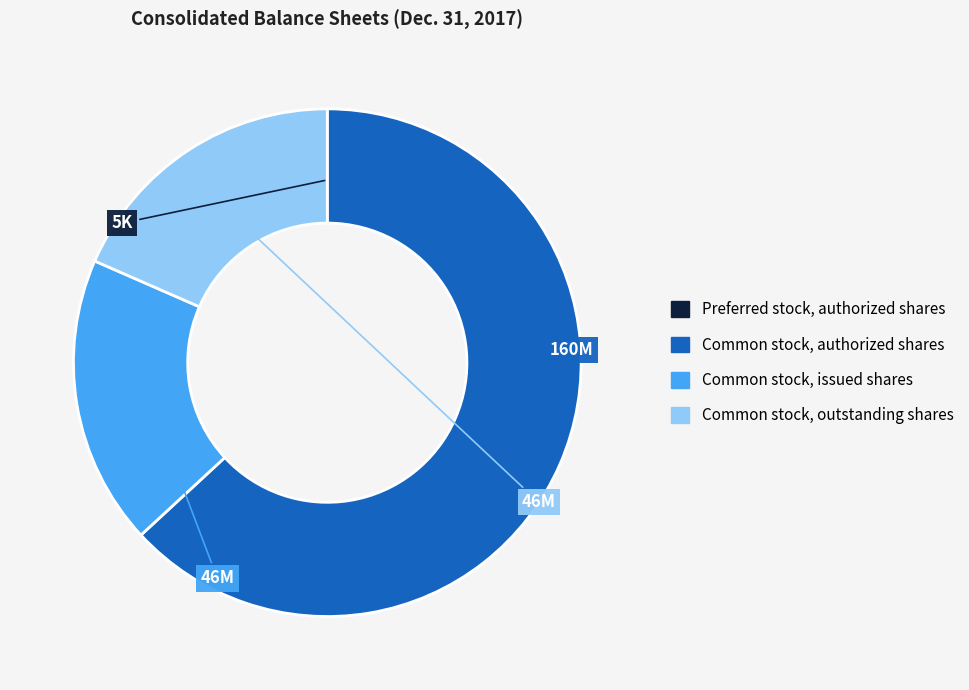

Which category has the biggest portion of the pie?

Common stock, authorized shares